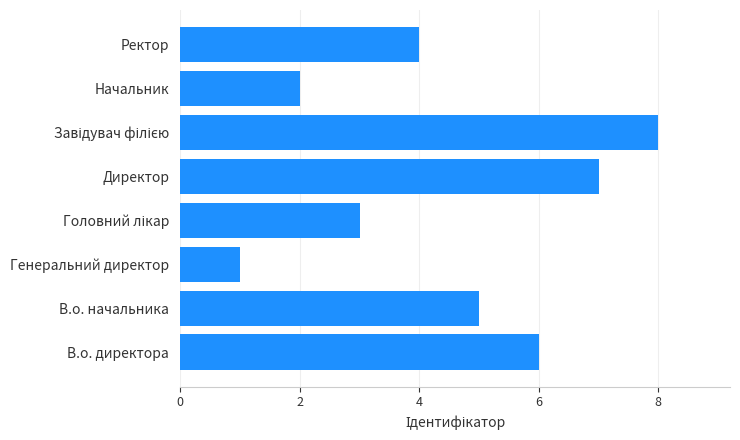

What is the smallest value displayed?

1